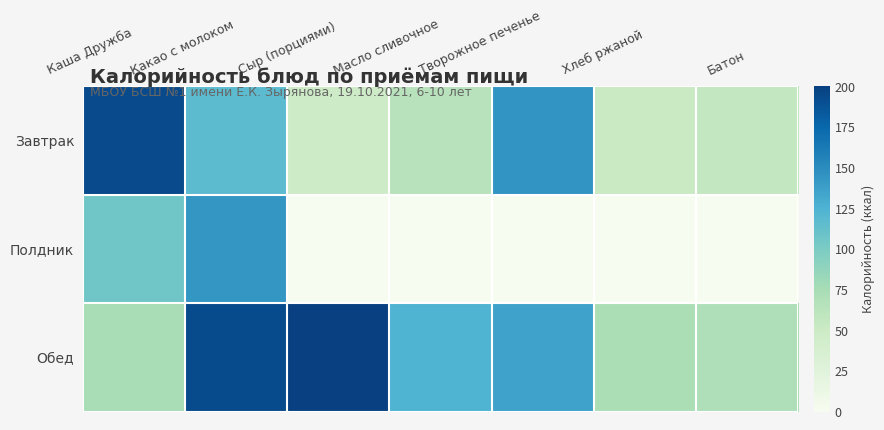

Reading left to right, extract all data points from this chart.

Завтрак: Каша Дружба=193.8	Какао с молоком=117.0	Сыр (порциями)=48.0	Масло сливочное=64.7	Творожное печенье=144.7	Хлеб ржаной=52.0	Батон=56.2
Полдник: Каша Дружба=106.0	Какао с молоком=144.0	Сыр (порциями)=0.0	Масло сливочное=0.0	Творожное печенье=0.0	Хлеб ржаной=0.0	Батон=0.0
Обед: Каша Дружба=75.0	Какао с молоком=193.5	Сыр (порциями)=200.7	Масло сливочное=124.5	Творожное печенье=136.0	Хлеб ржаной=72.8	Батон=70.0